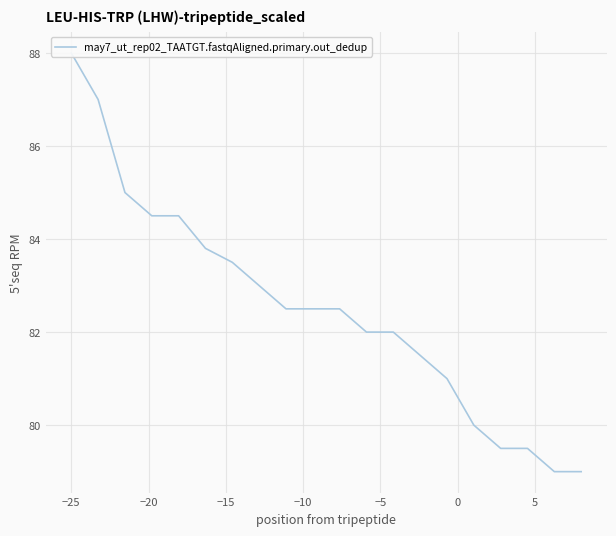

Reading left to right, list all the values displayed in this chart.

88.0	87.0	85.0	84.5	84.5	83.8	83.5	83.0	82.5	82.5	82.5	82.0	82.0	81.5	81.0	80.0	79.5	79.5	79.0	79.0